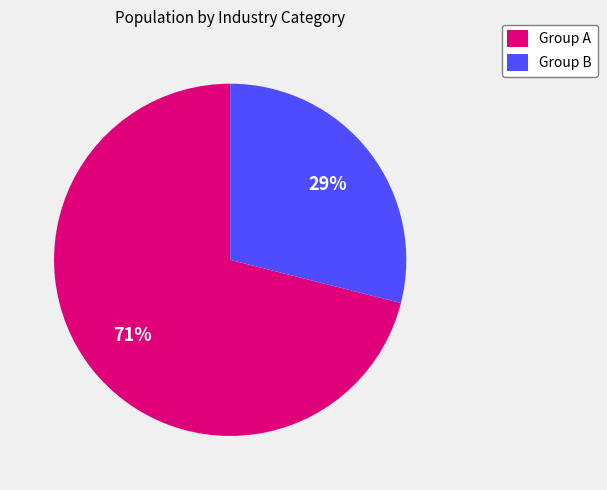

Is there a majority slice in this chart?

Yes